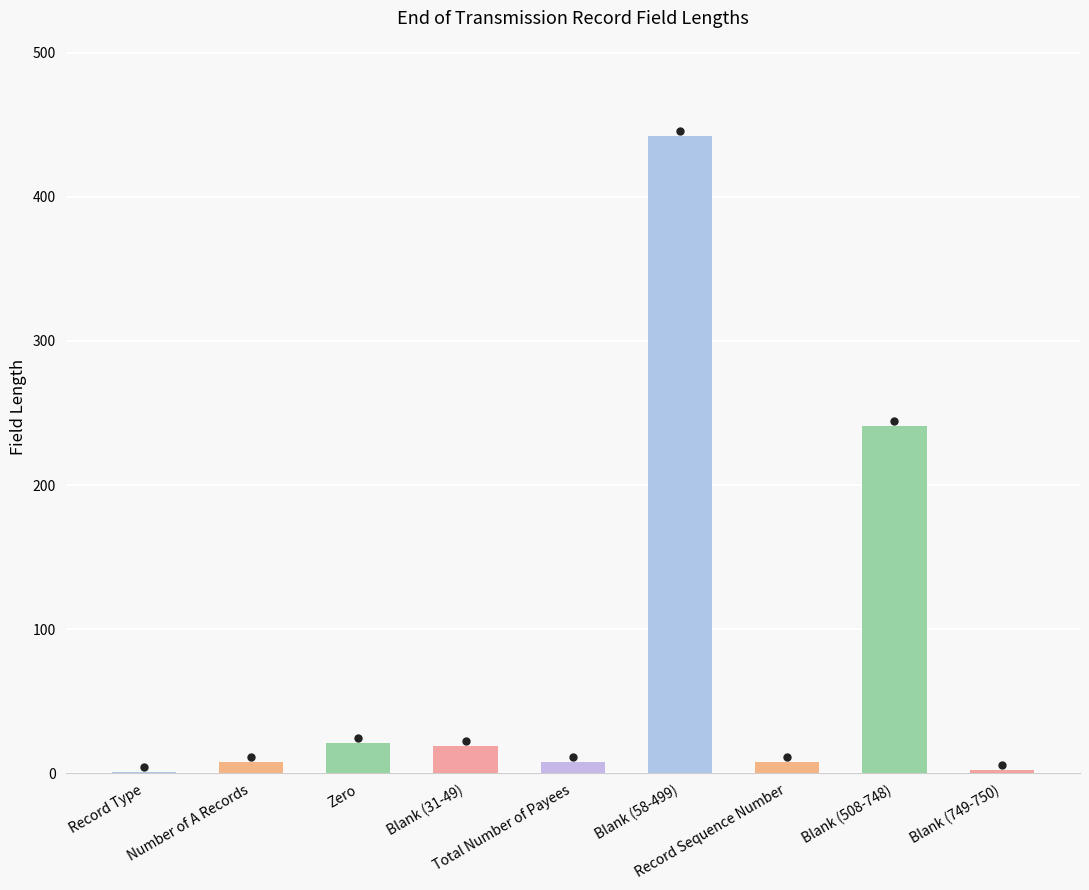

Does the chart contain stacked bars?

No